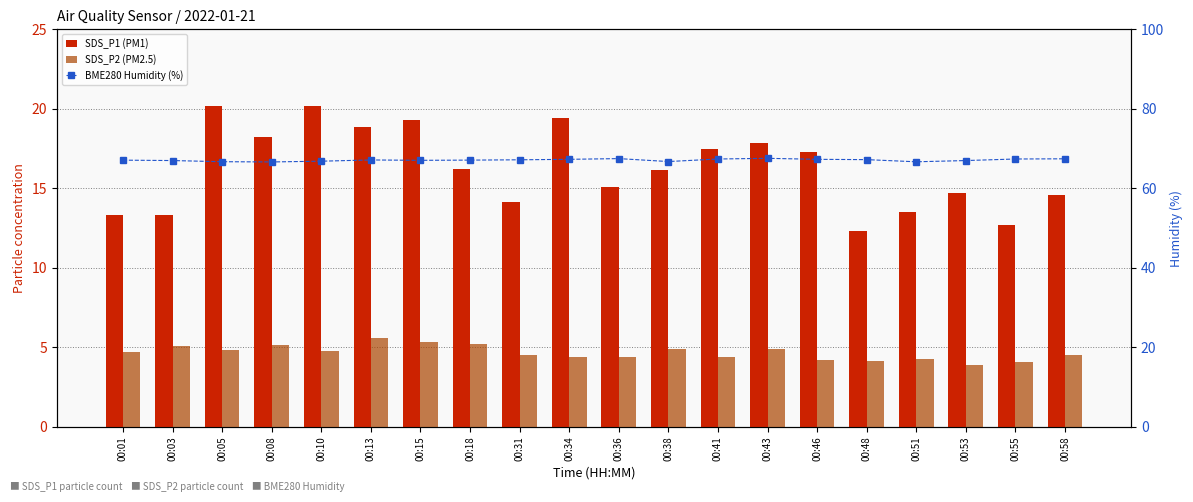

Which has a higher value, 00:53 or 00:36?

00:36